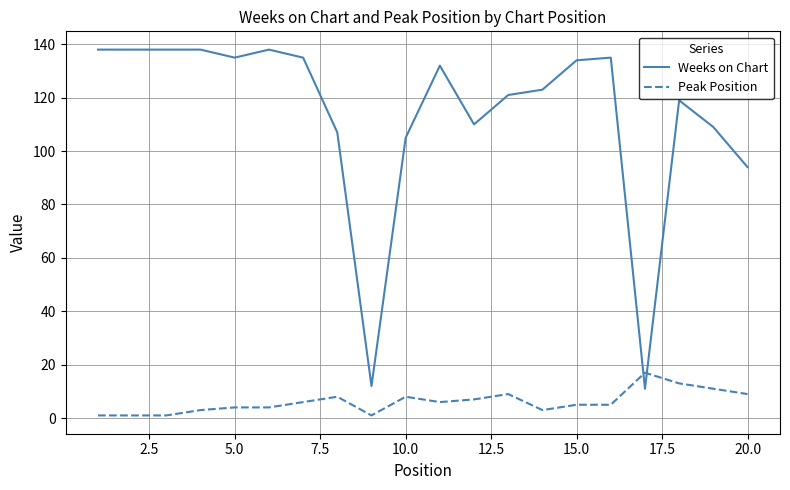

Which series has the largest total across all categories?

Weeks on Chart